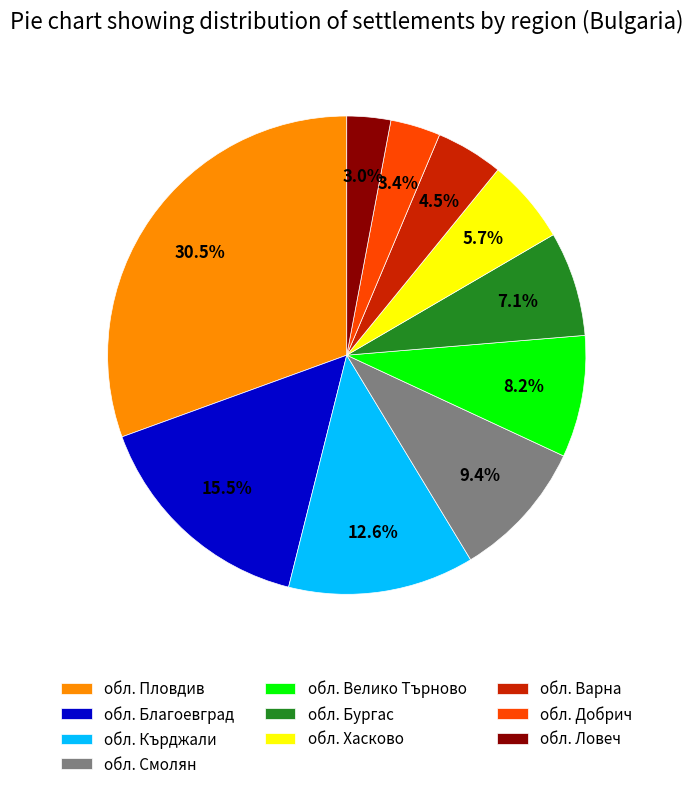

What is the total percentage of обл. Хасково and обл. Благоевград?

21.2%